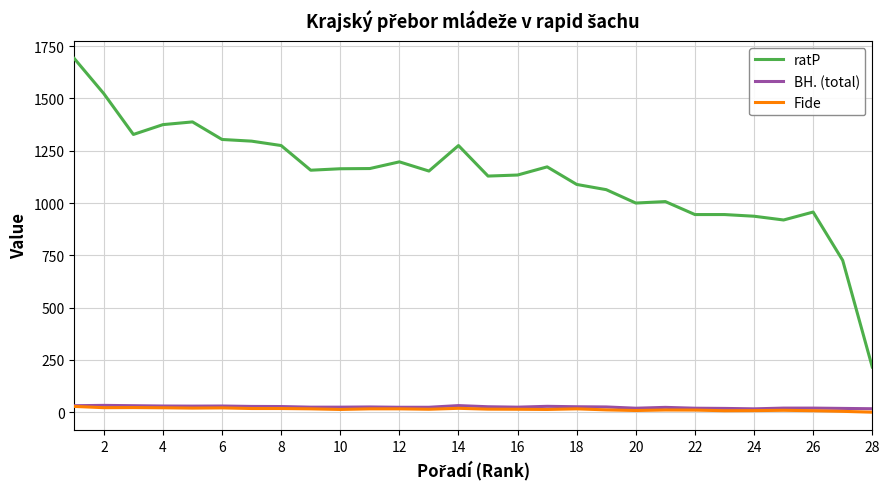

Which series has the largest total across all categories?

ratP